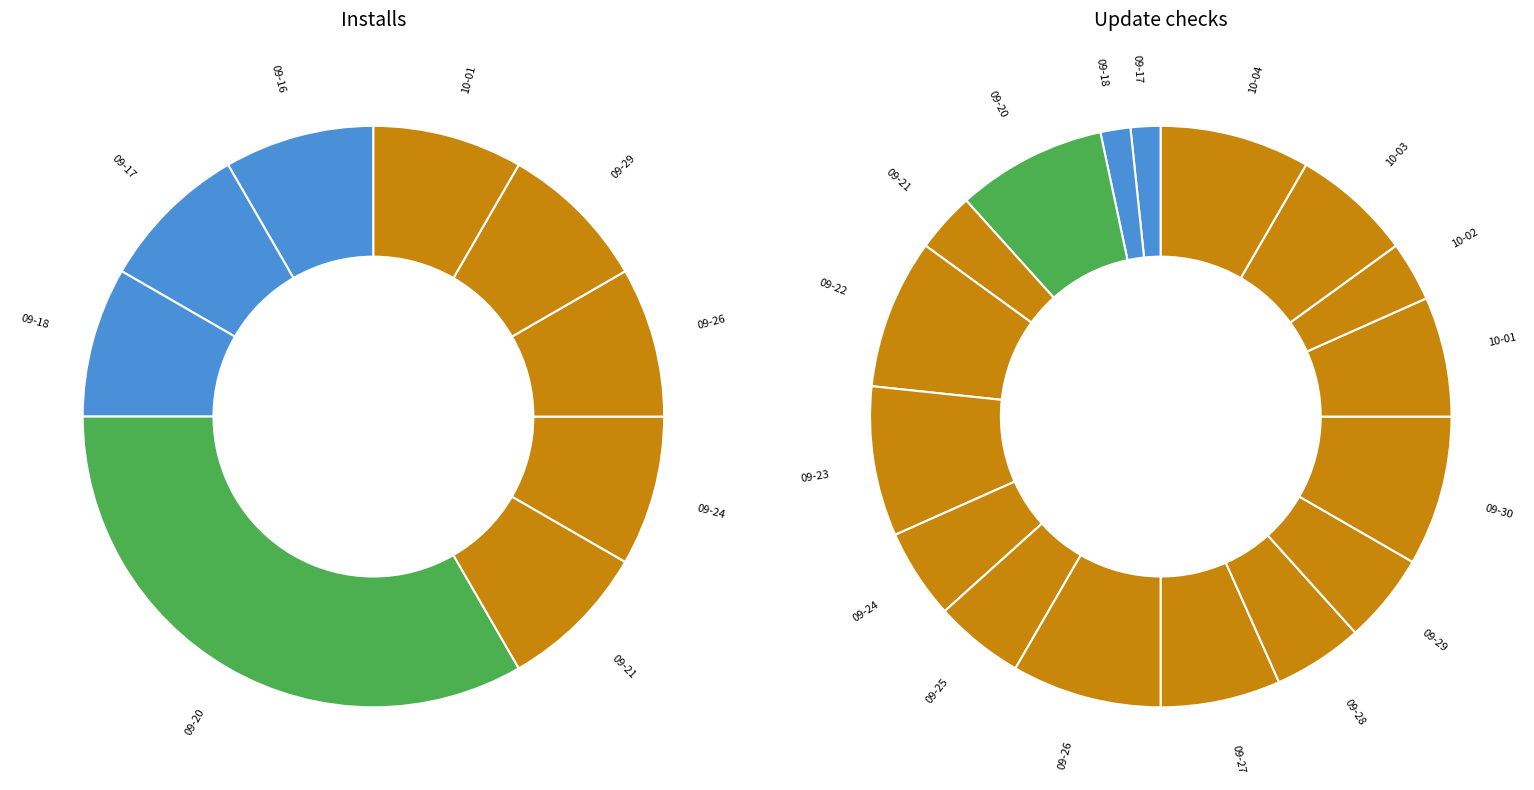

Which series has the largest range (max minus min)?

Update checks